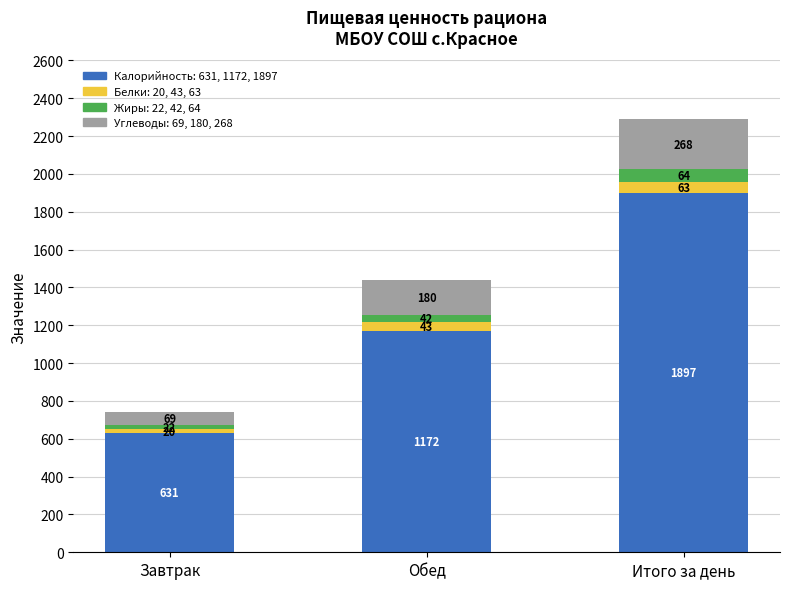

At which category is the sum across all series the highest?

Итого за день